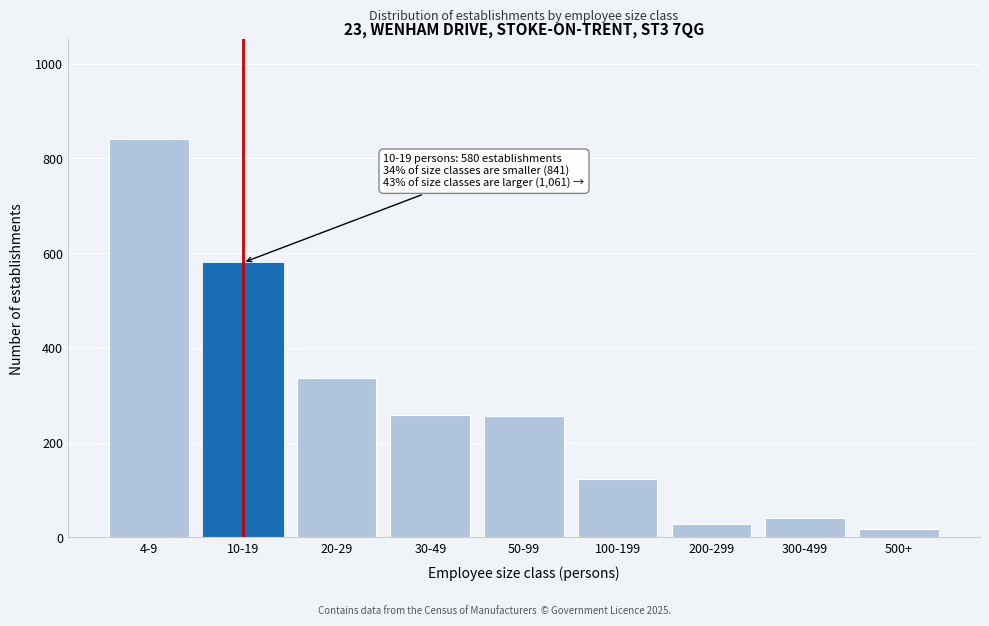

Which label corresponds to the largest value in the chart?

4-9